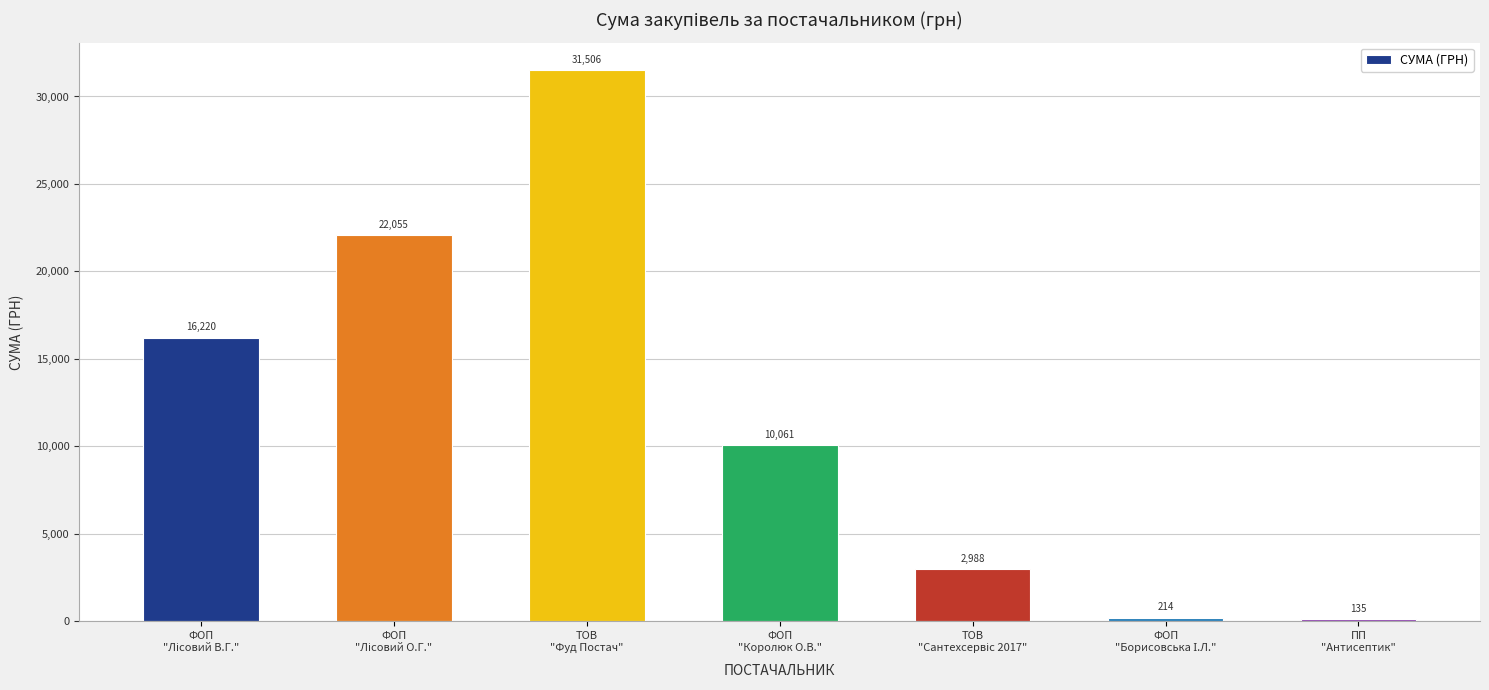

What is the minimum value shown in the chart?

135.0